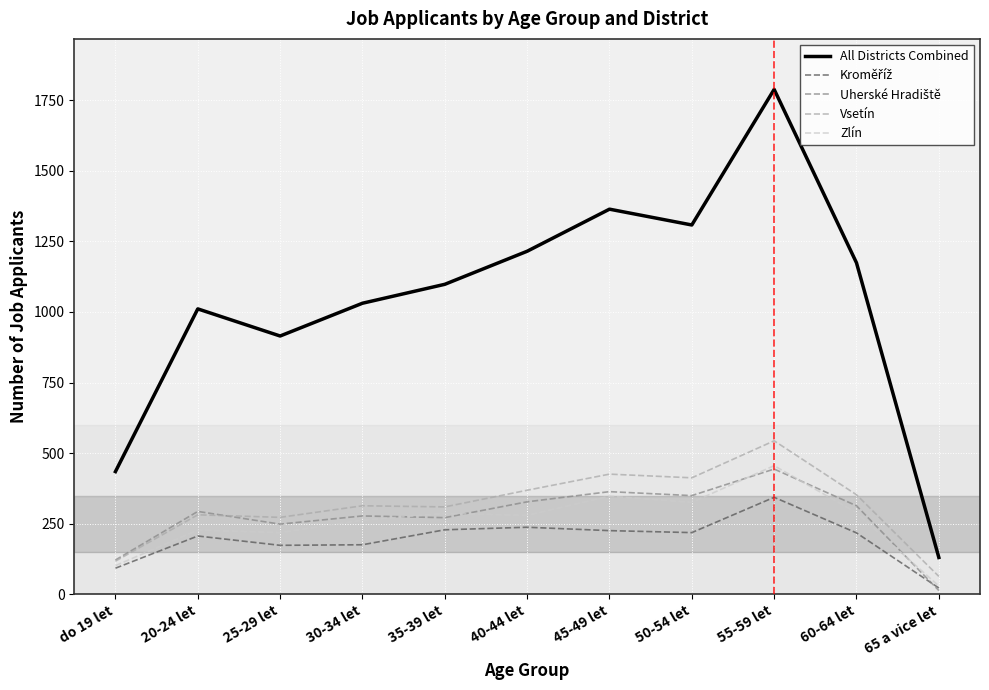

At which category does the chart reach its minimum across all series?

65 a vice let